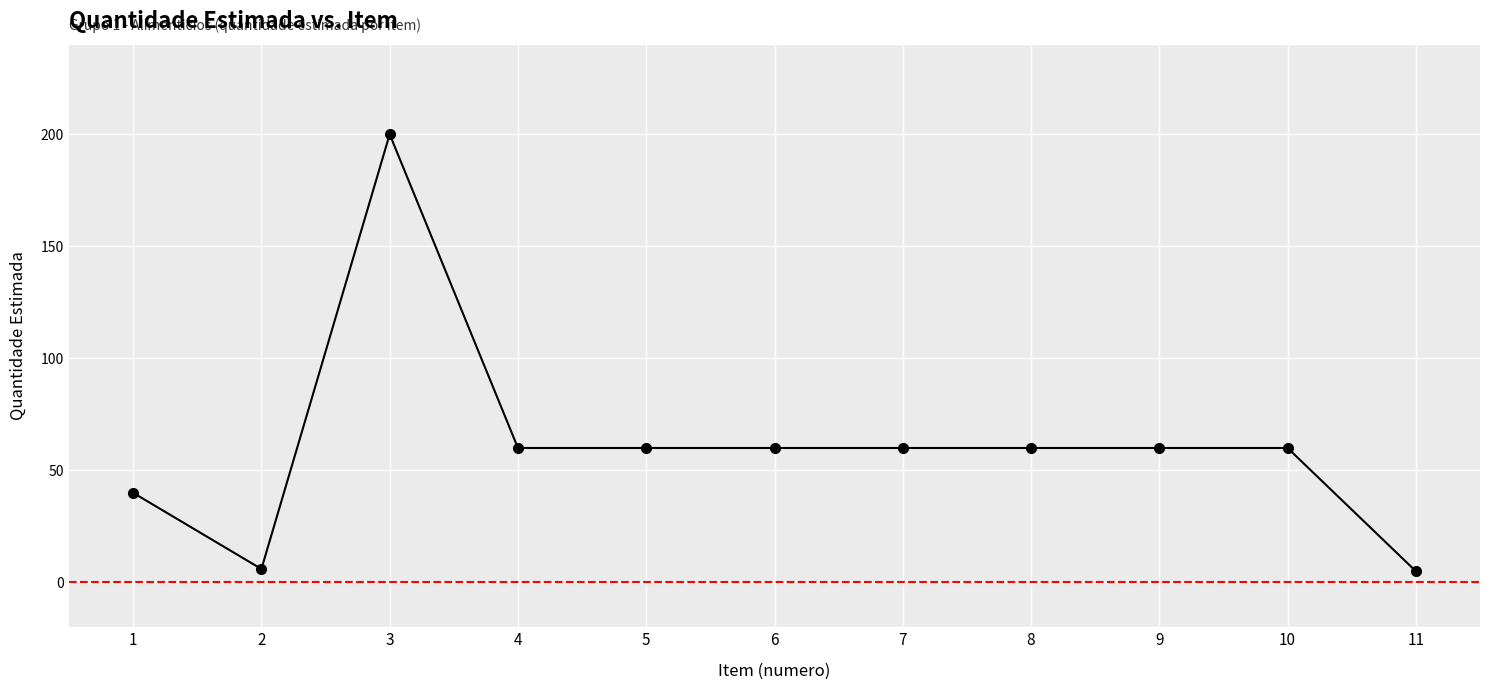

Count the number of categories in the chart.

11